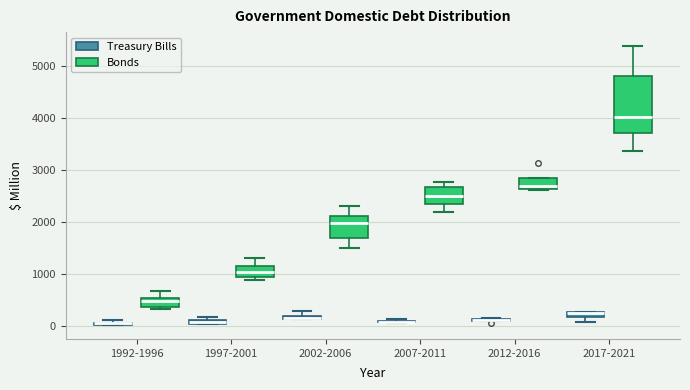

Which box is the tallest, from its lower edge to its upper edge?

2017-2021 (Bonds)